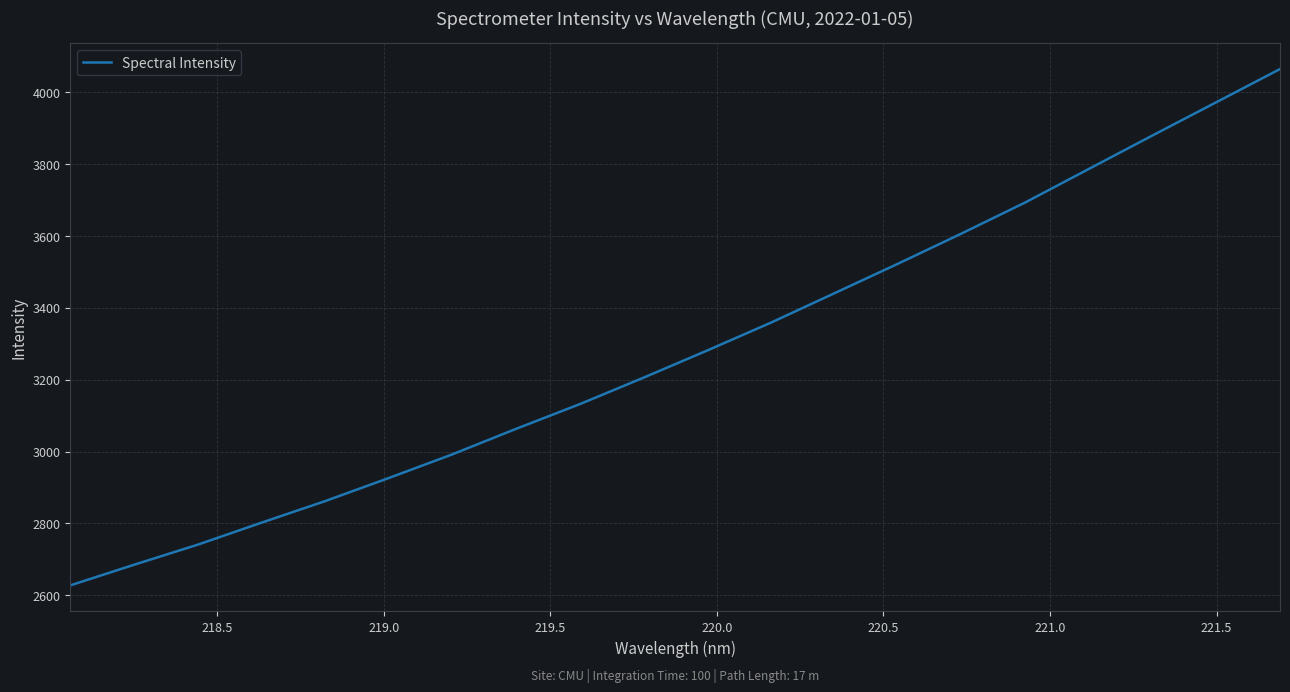

What is the smallest value displayed?

2627.9